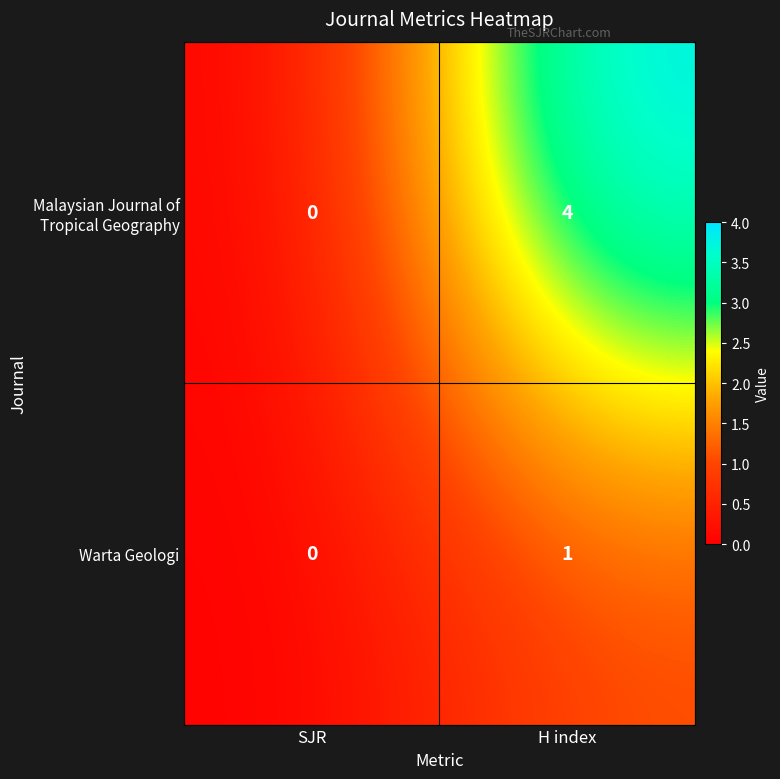

Is it true that Warta Geologi equals 0 at SJR?

True